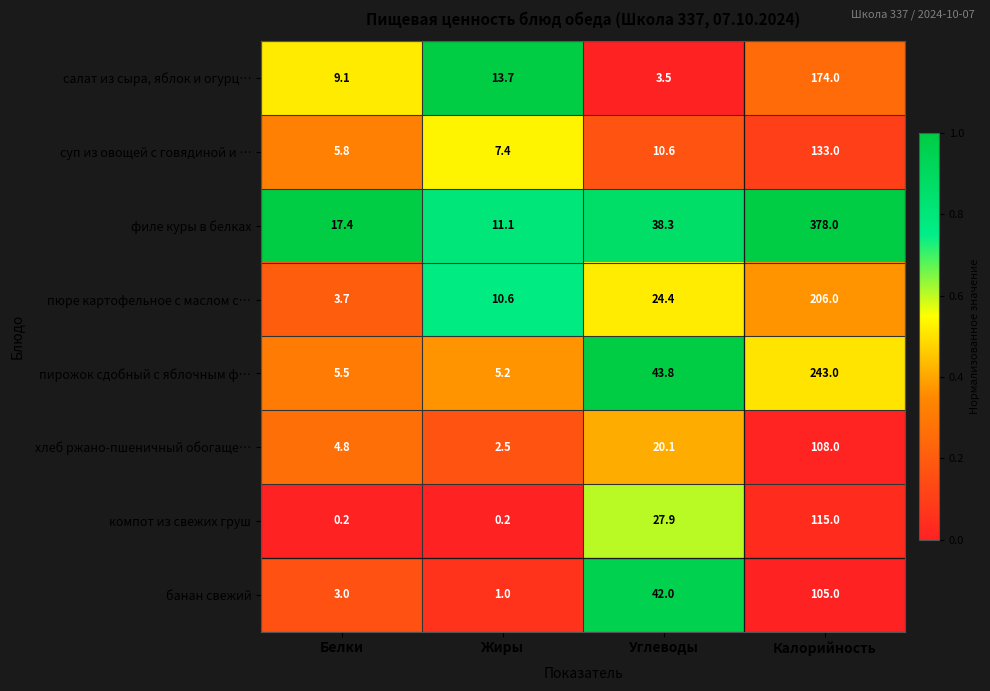

What is the sum of all салат из сыра, яблок и огурц… values?

200.3